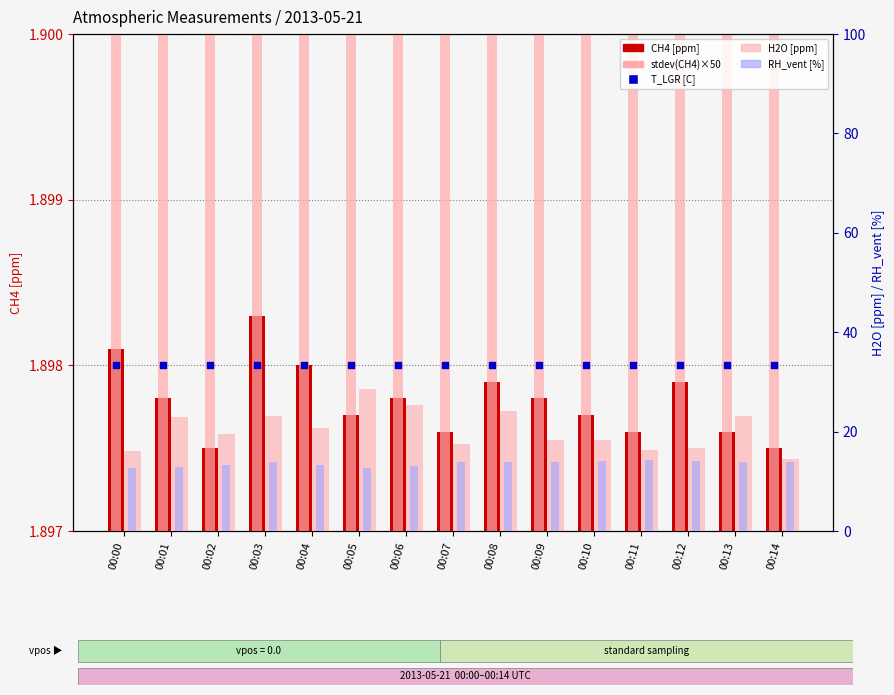

Which series reaches the maximum Y coordinate?

H2O [ppm]